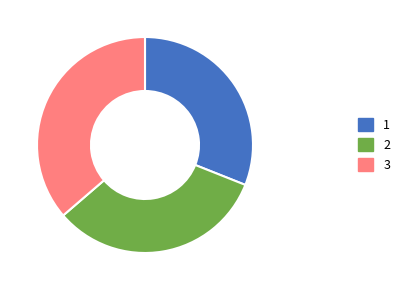

Count the number of slices in the pie.

3